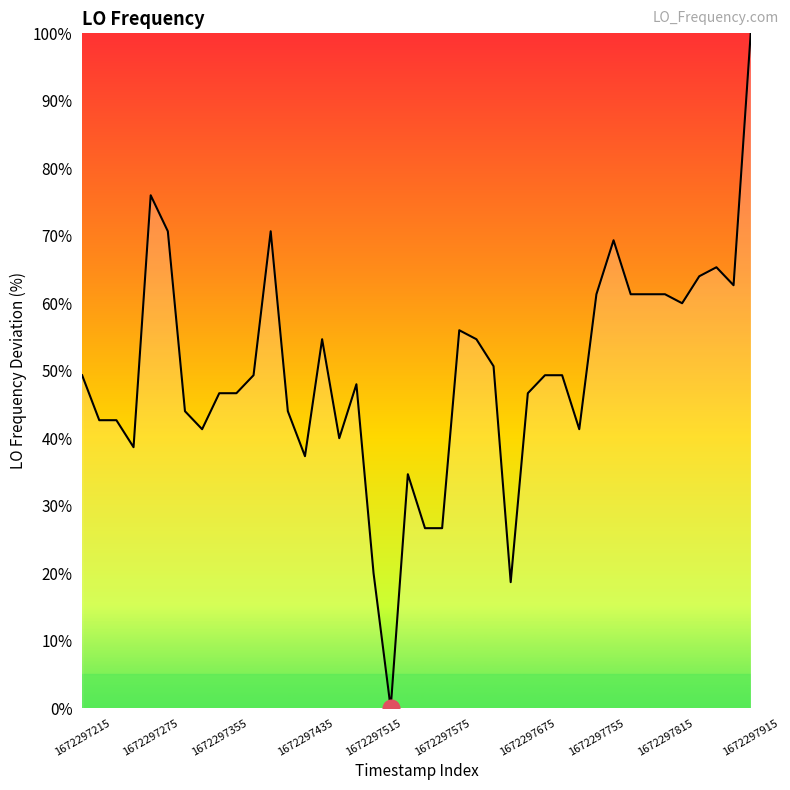

How many lines are shown in the chart?

1